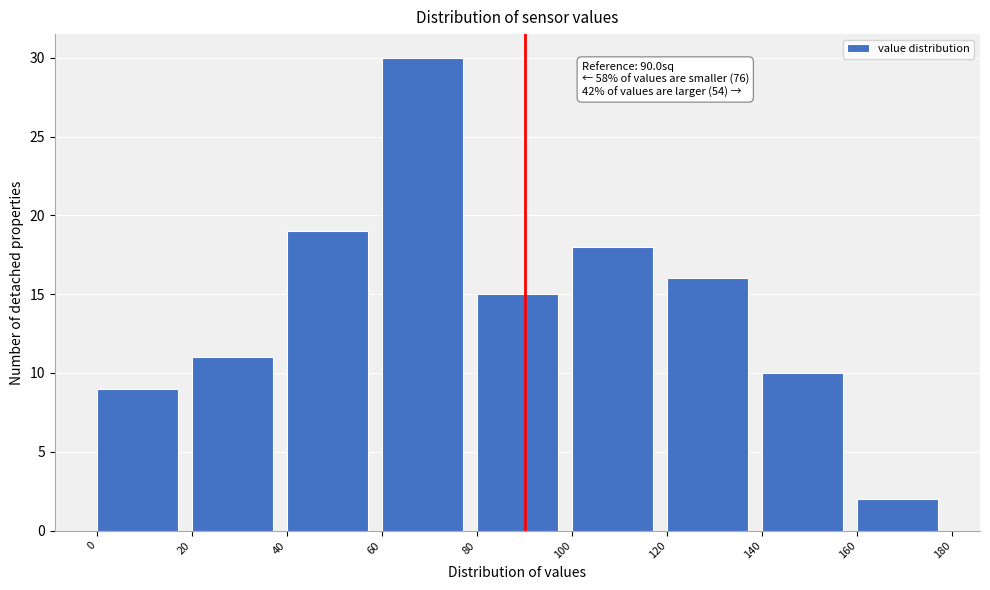

Over which range of the x-axis is the bar tallest?

60 to 80